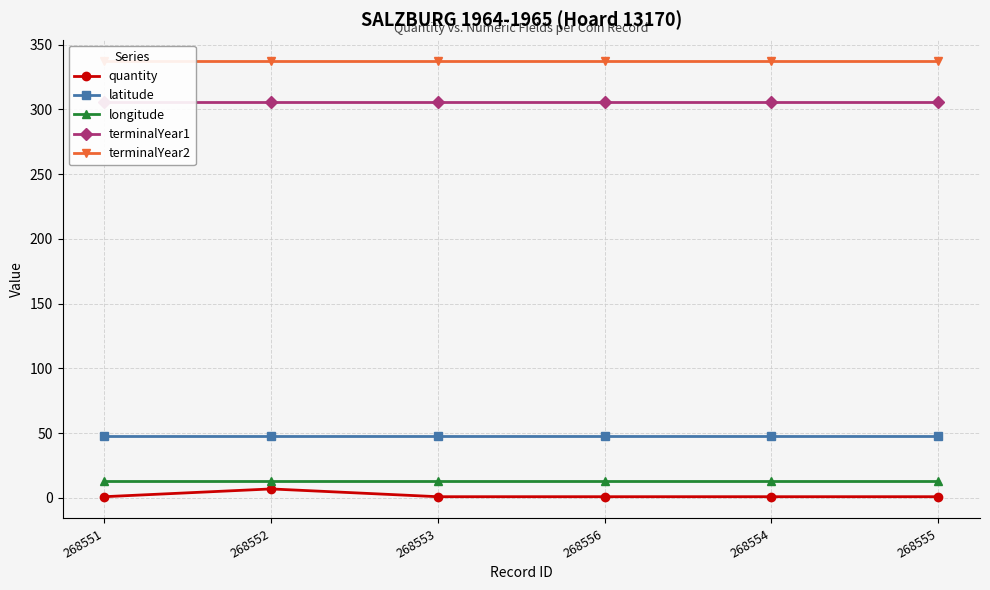

What is the sum of the terminalYear2 values at 268555 and 268554?

674.0